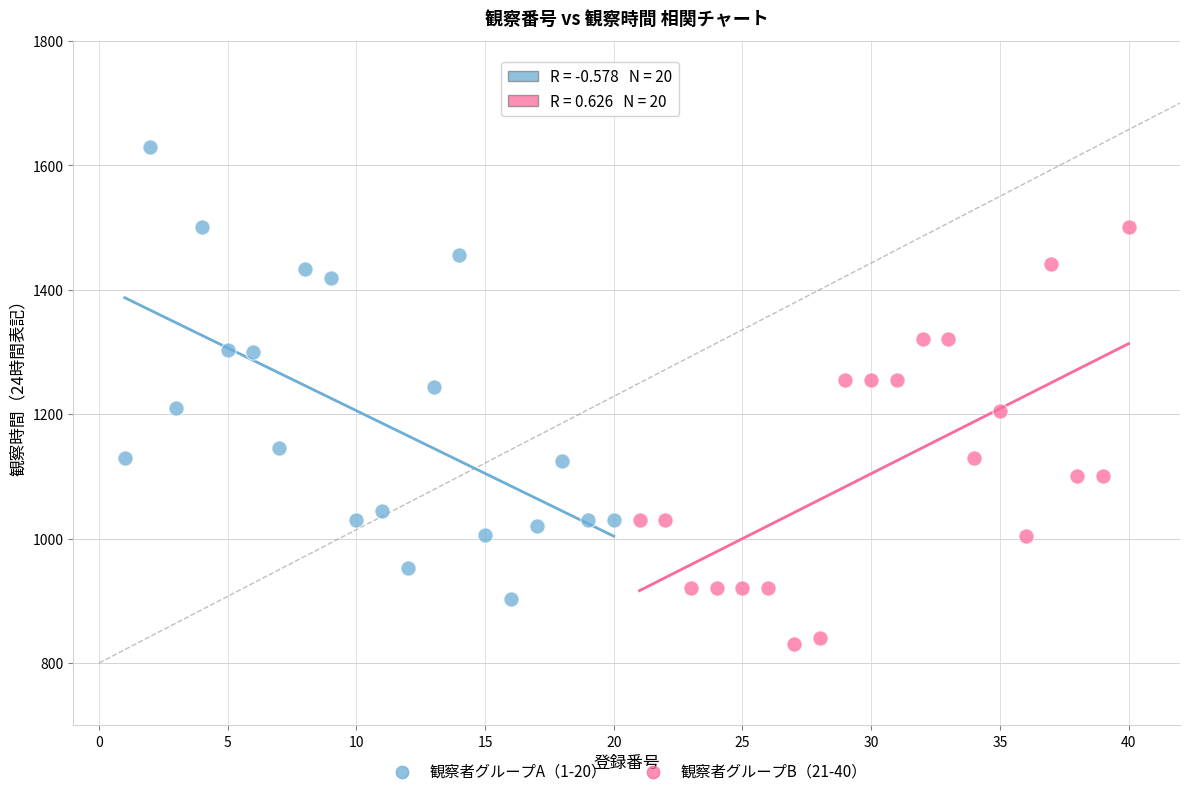

Which series reaches the maximum Y coordinate?

観察者グループA（1-20）